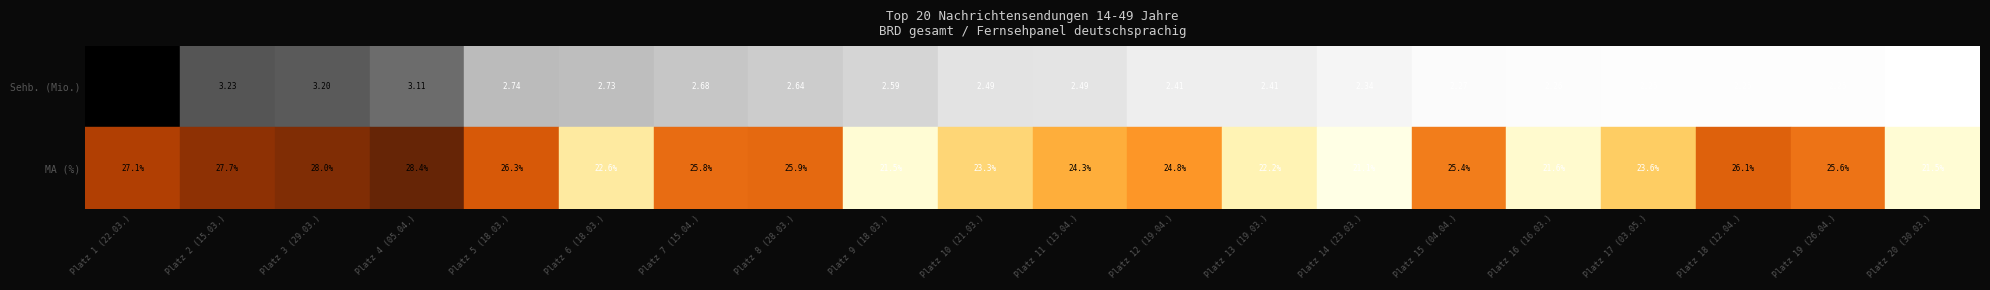

Between 1 and 0, which is larger?

1